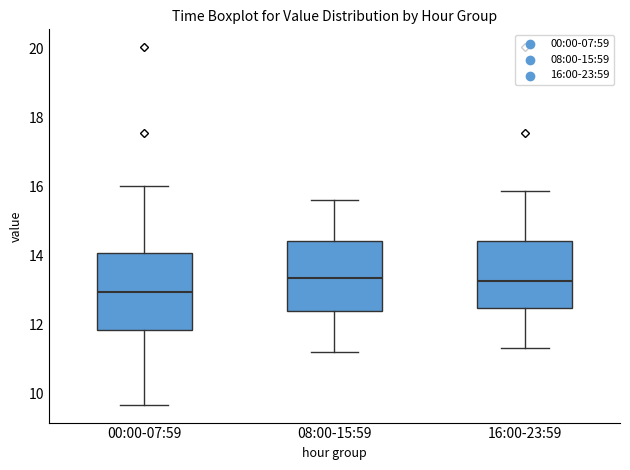

Where is the upper edge of the box for 16:00-23:59 on the y-axis? The values are not printed on the chart, so give them approximately, as read against the axis.

14.4